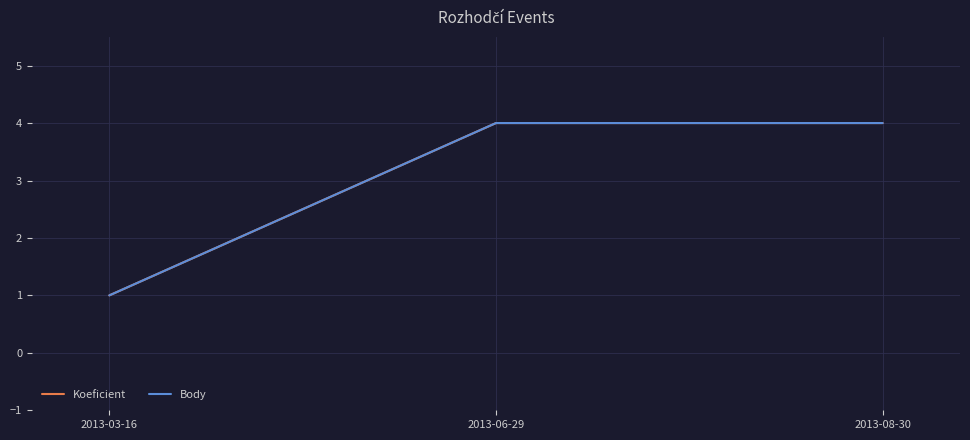

Which category has the highest value in the Body series?

2013-06-29